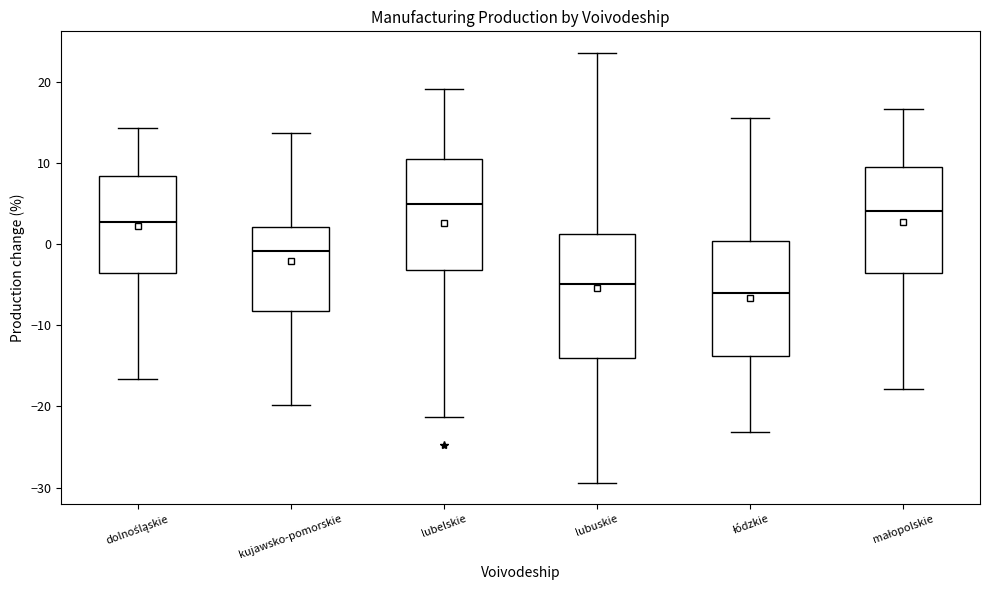

Reading left to right, transcribe this box plot: for each box, give where its median line is, the range the box spans, and where its two whiskers end, as read against the y-axis. The values are not printed on the chart, so give them approximately, as read against the axis.

dolnośląskie: median 3, box -4 to 8, whiskers -17 to 14
kujawsko-pomorskie: median -1, box -8 to 2, whiskers -20 to 14
lubelskie: median 5, box -3 to 10, whiskers -21 to 19
lubuskie: median -5, box -14 to 1, whiskers -29 to 24
łódzkie: median -6, box -14 to 0, whiskers -23 to 16
małopolskie: median 4, box -4 to 9, whiskers -18 to 17